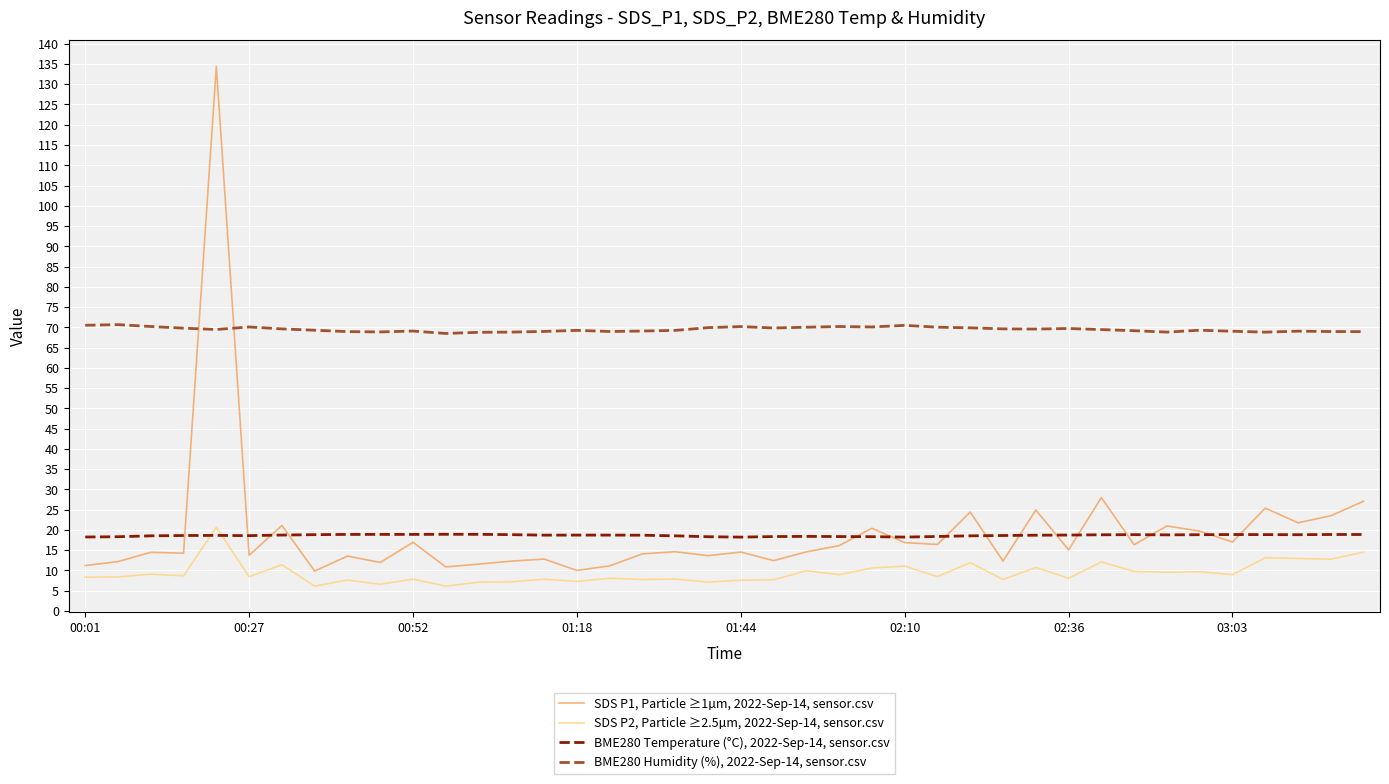

How many distinct data groups are displayed?

4